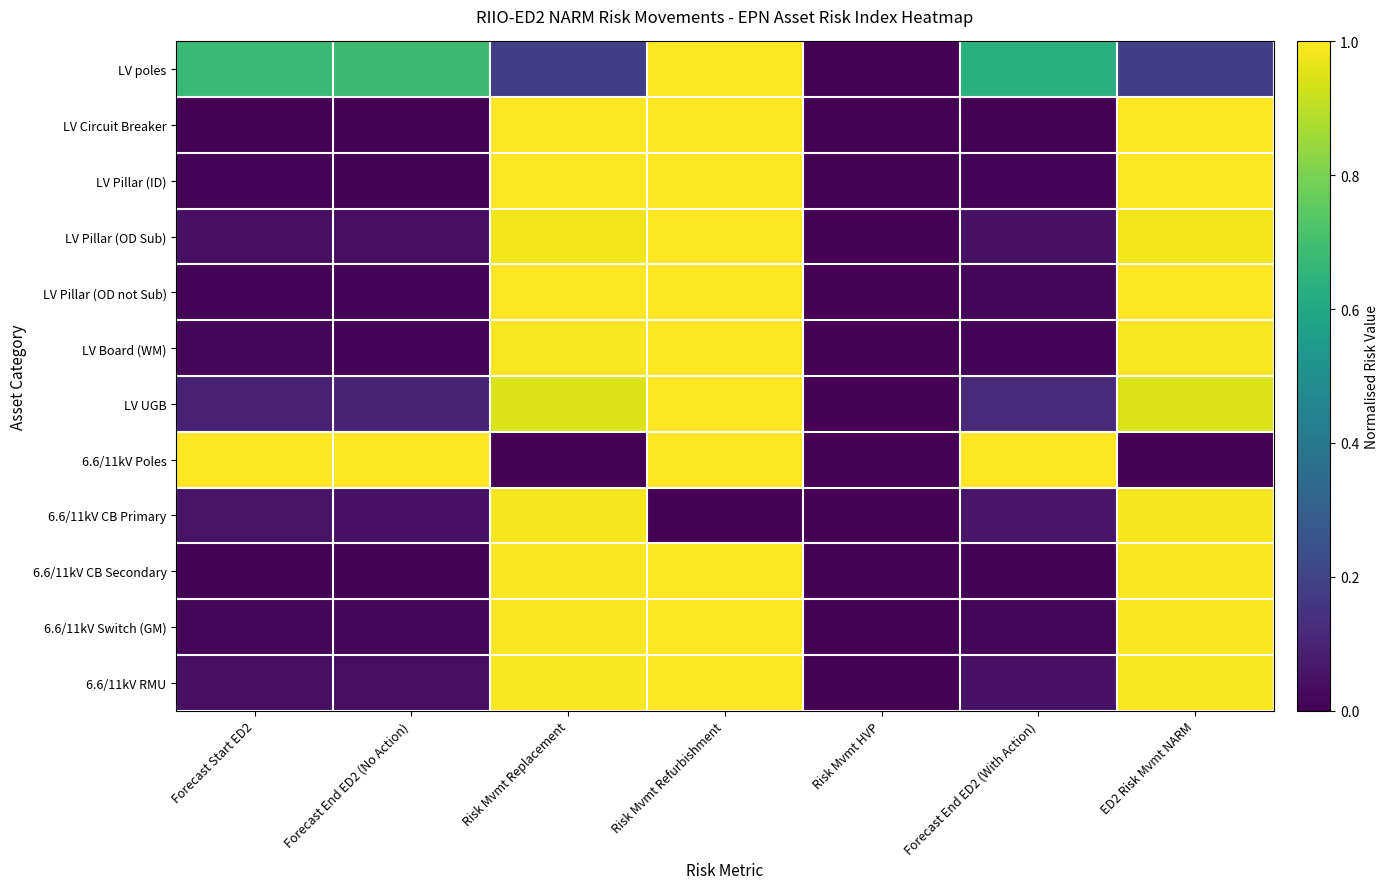

At how many categories does at least one series exceed 0?

6